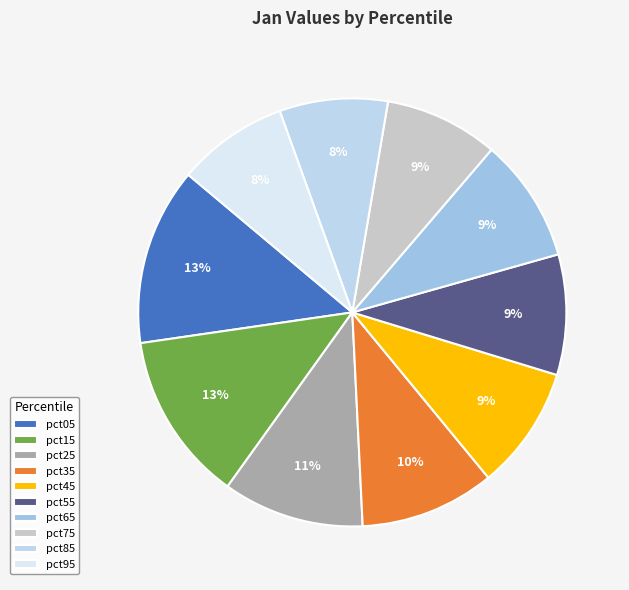

Do pct95 and pct65 together represent more than half of the pie?

No